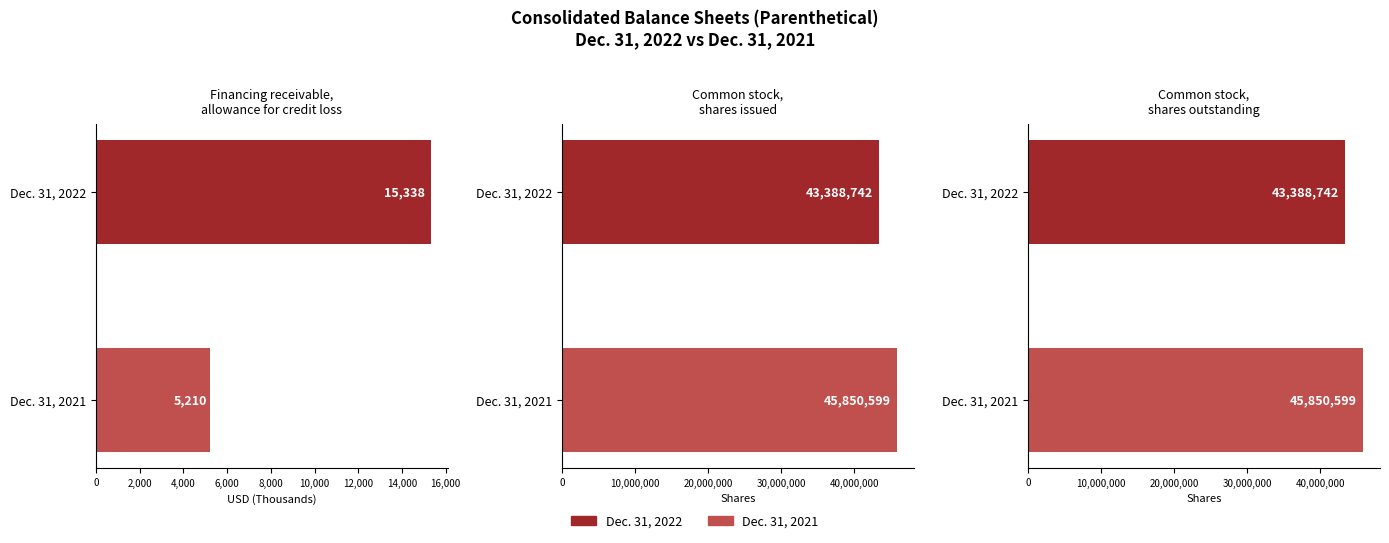

What is the spread (max minus min) of values at Common stock, shares issued?

2461857